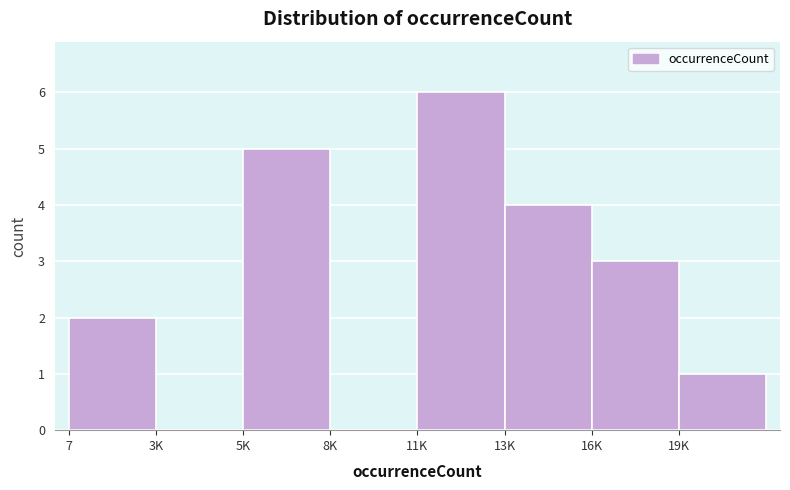

Reading left to right, list all the values displayed in this chart.

7=2	3K=0	5K=5	8K=0	11K=6	13K=4	16K=3	19K=1